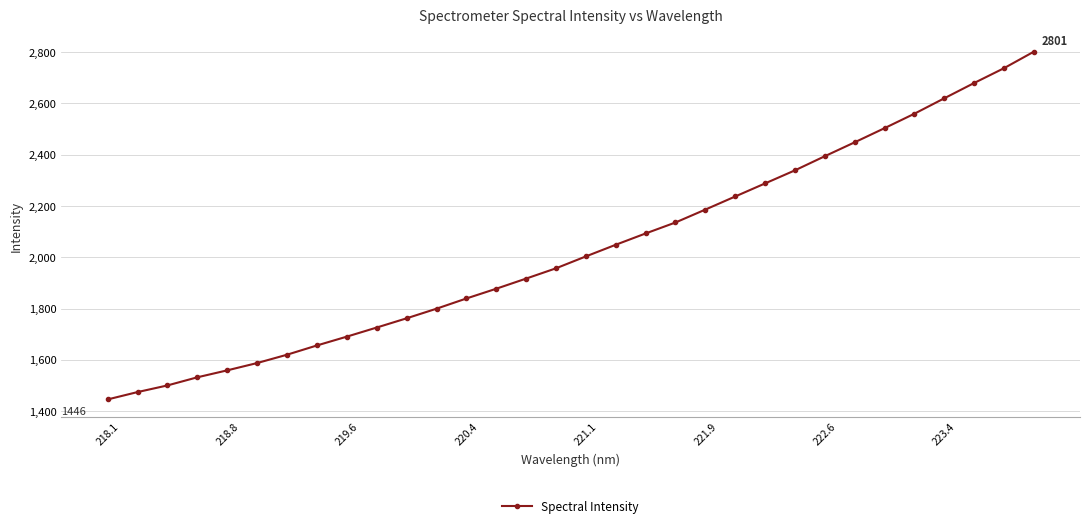

What is the minimum value shown in the chart?

1445.7